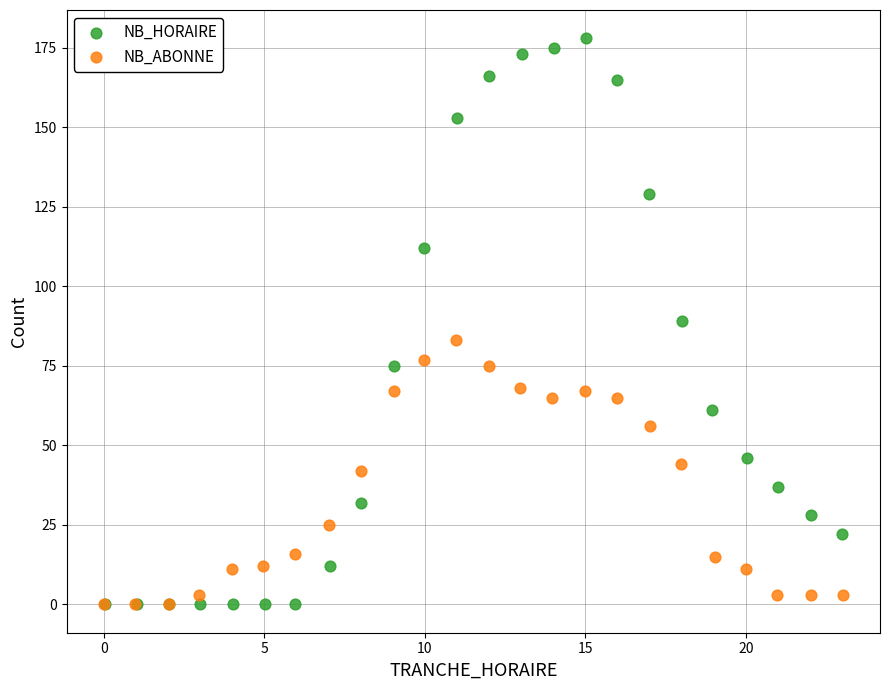

Which series reaches the maximum Y coordinate?

NB_HORAIRE